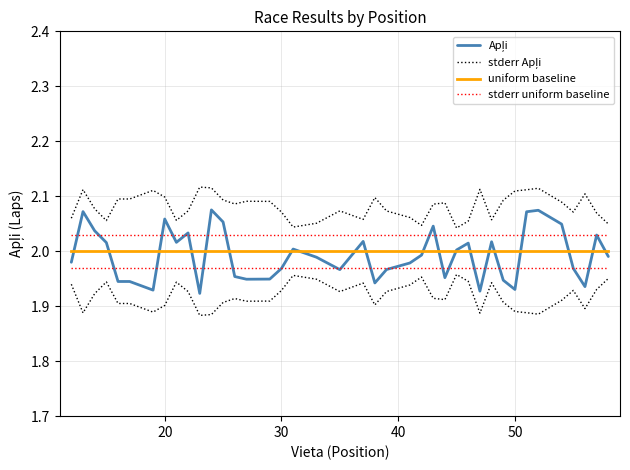

True or false: stderr uniform baseline has a value of 2.0 at 20.

True